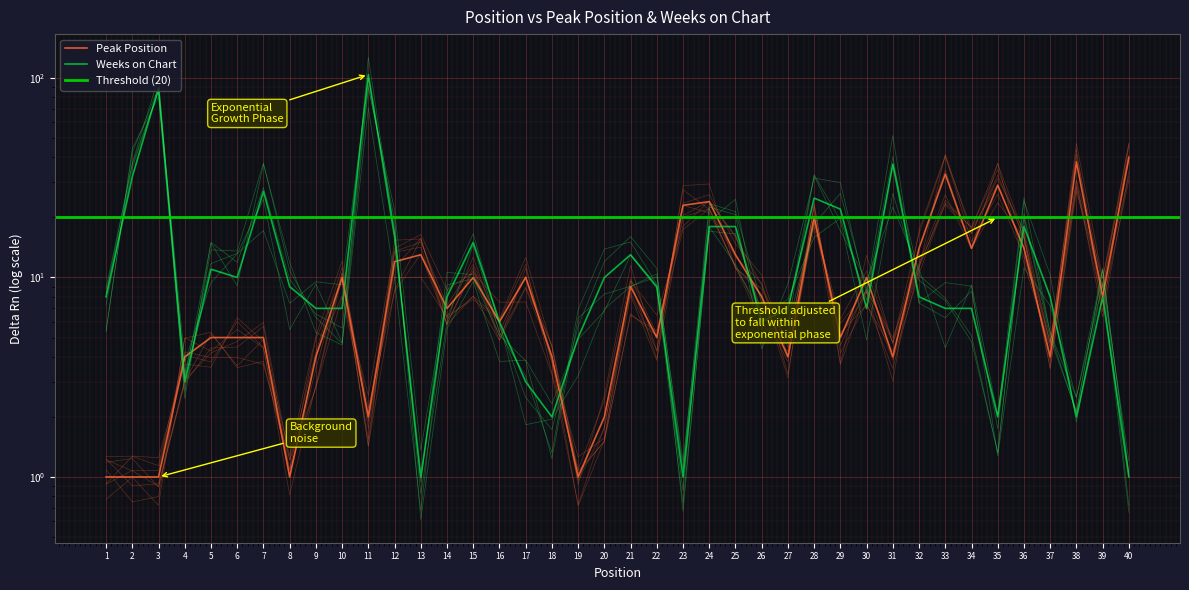

What is the difference between the highest and lowest values at 3?

88